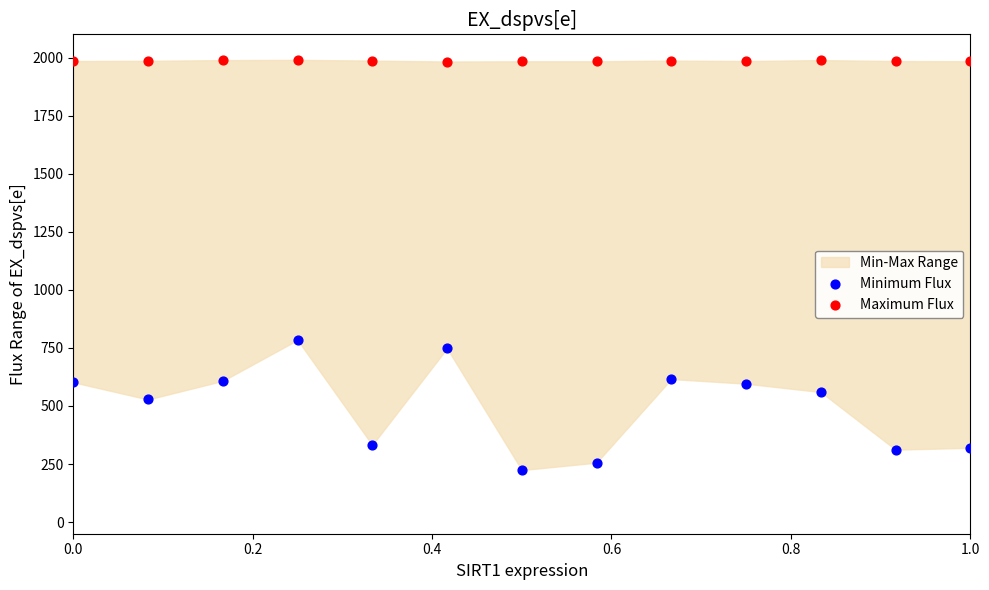

Across all data points, what is the range of Y values (max minus min)?

1766